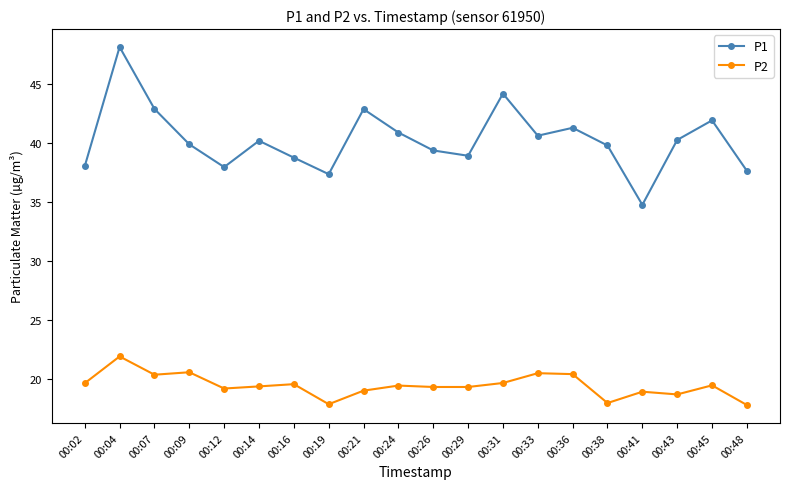

How many lines are shown in the chart?

2